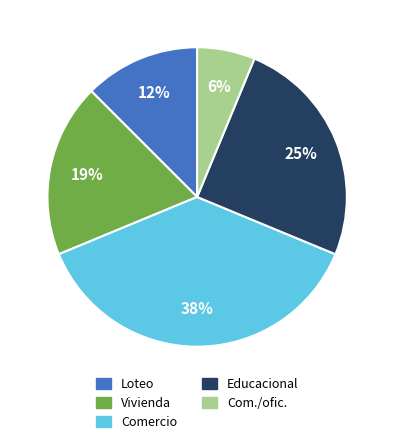

Which category has the smallest portion of the pie?

Com./ofic.